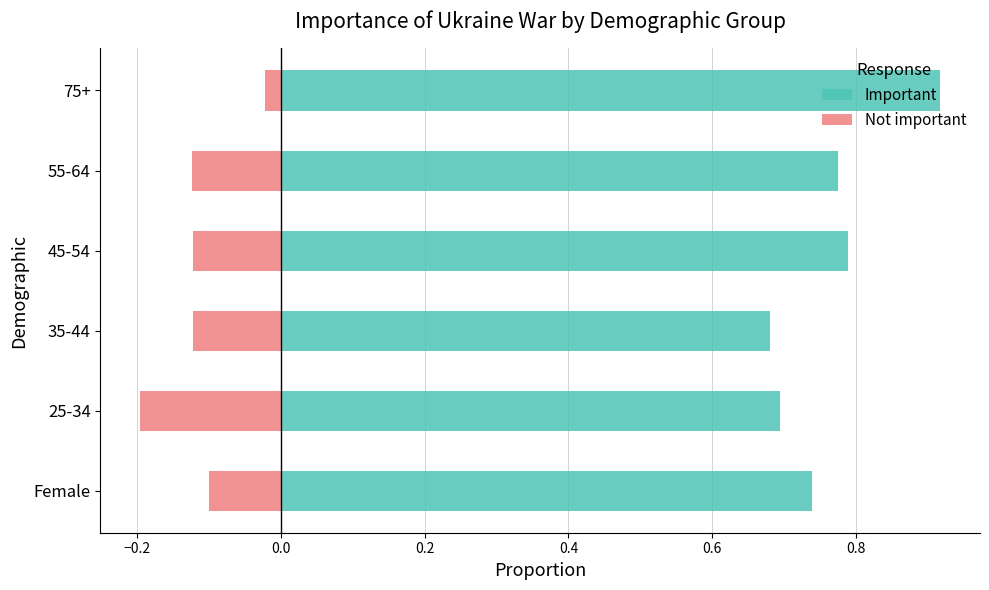

Is the value of Not important at 45-54 greater than the value of Important at 55-64?

No